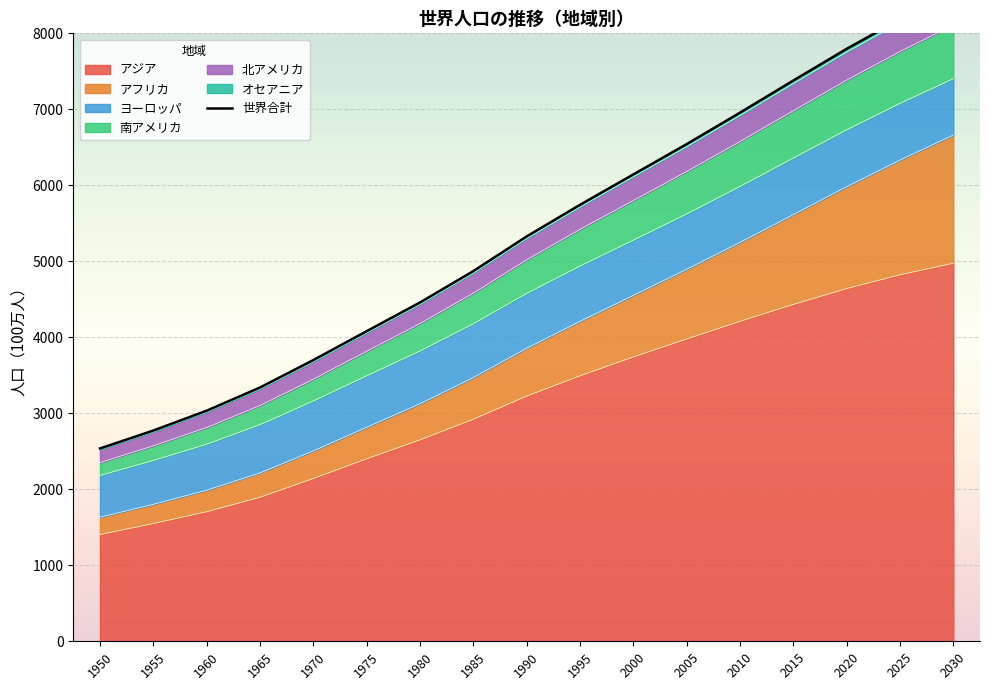

Which category has the lowest value in the アジア series?

1950